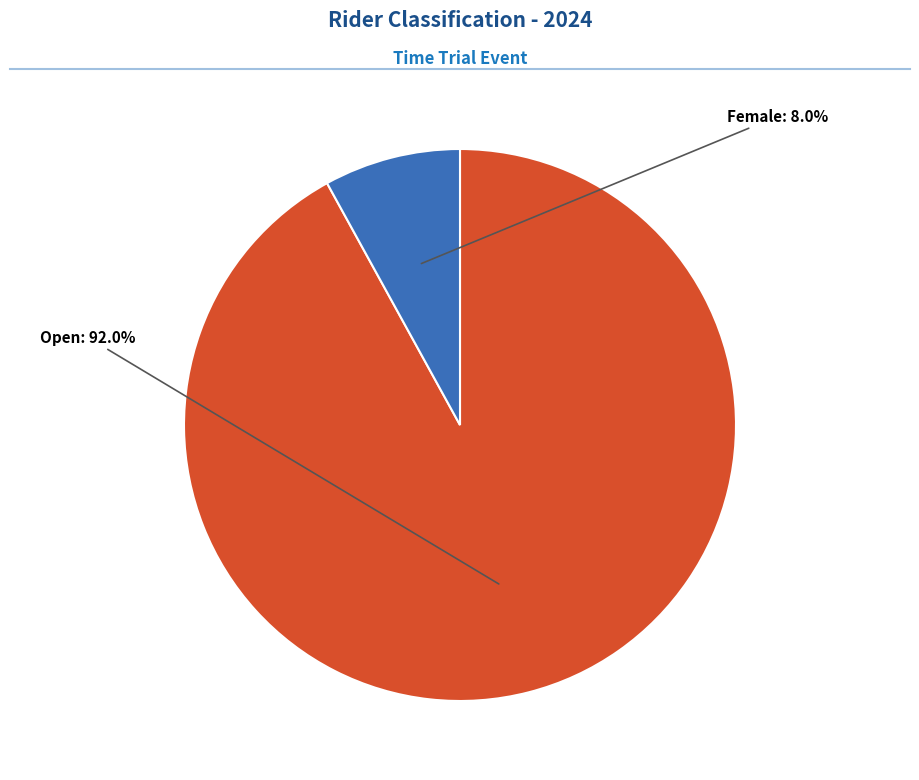

Is there a majority slice in this chart?

Yes